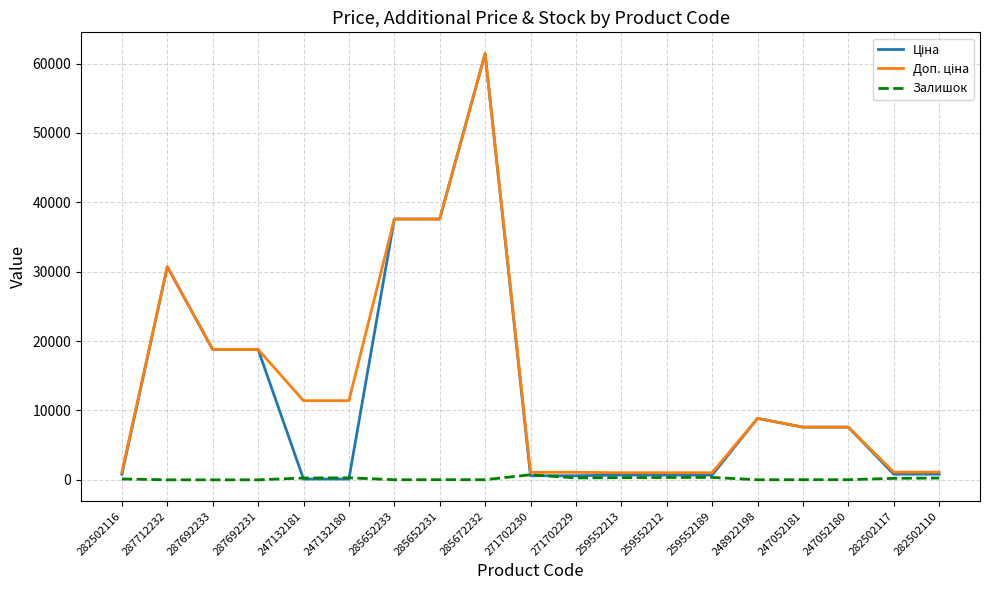

The Залишок series shows 125.0 at 282502116. True or false?

True